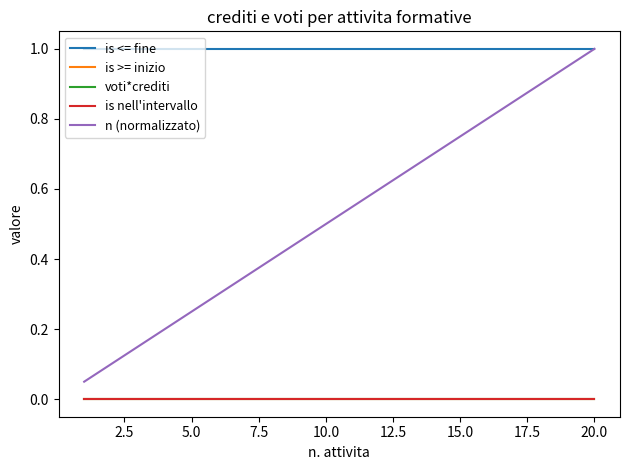

Does the chart display data point markers on the line(s)?

No